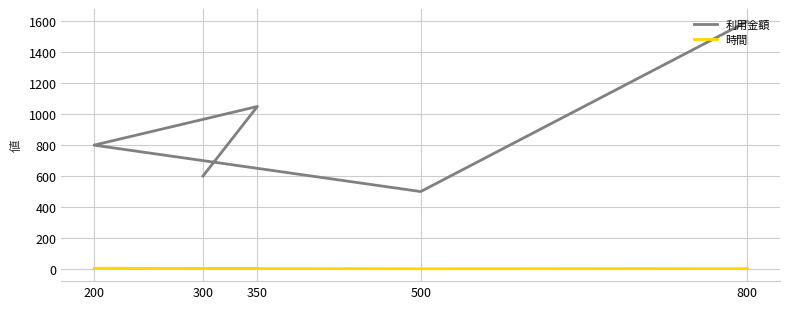

True or false: 利用金額 has a value of 280 at 500.

False